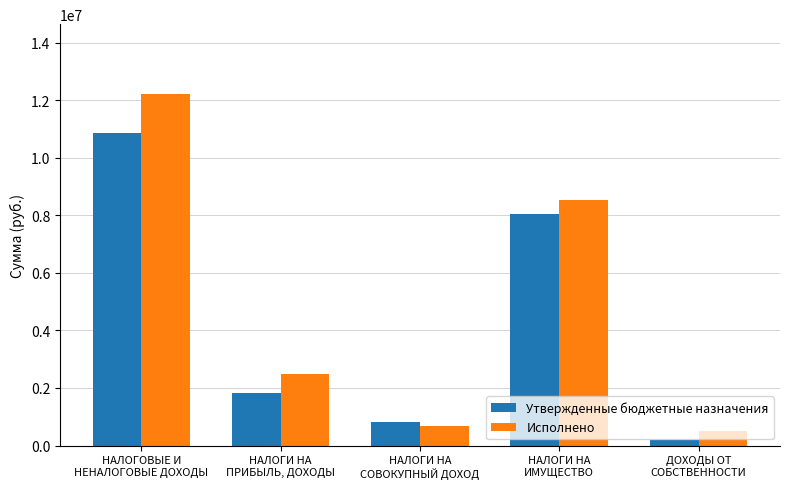

List the series in order of their peak value, lowest first.

Утвержденные бюджетные назначения, Исполнено